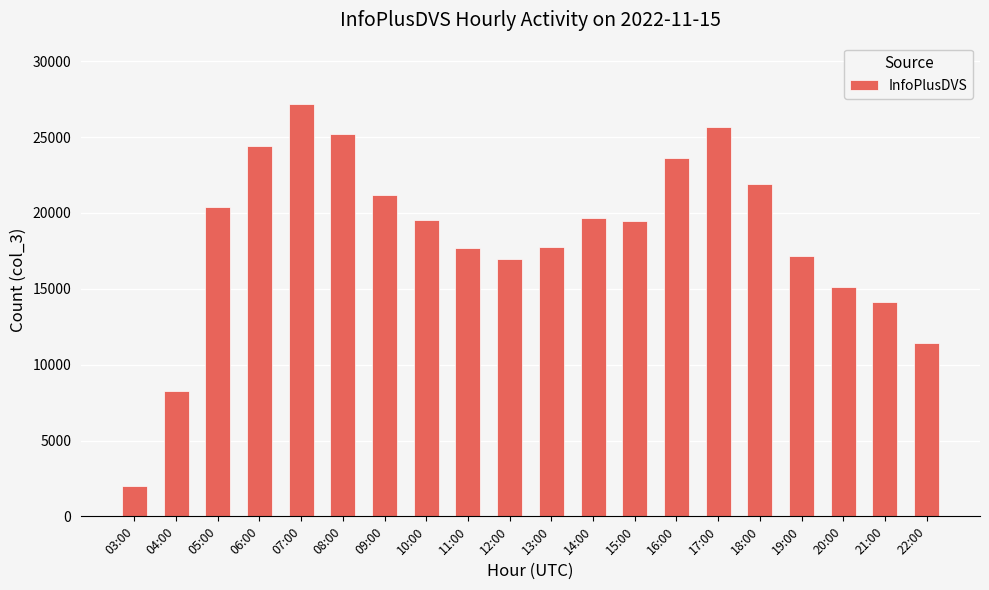

What is the value of the 20th bar from the left?

11458